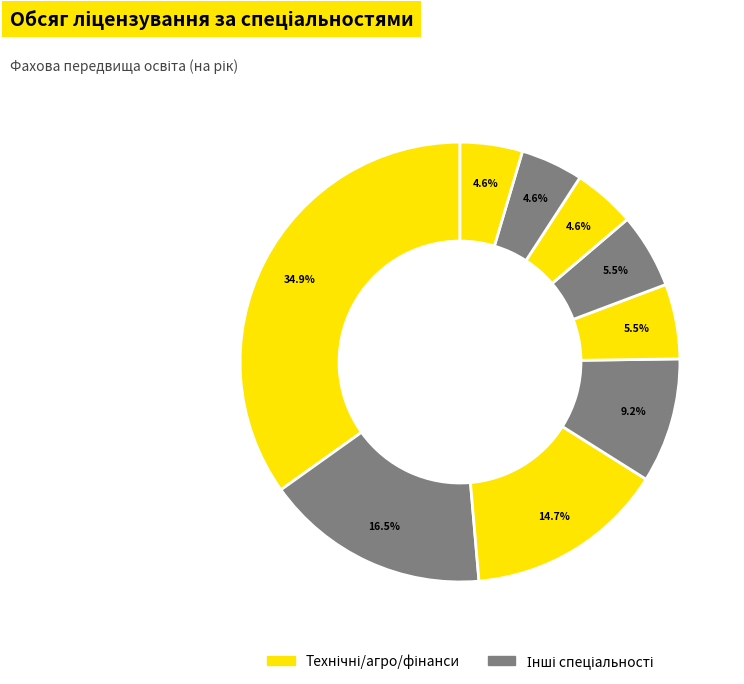

Count the number of slices in the pie.

9